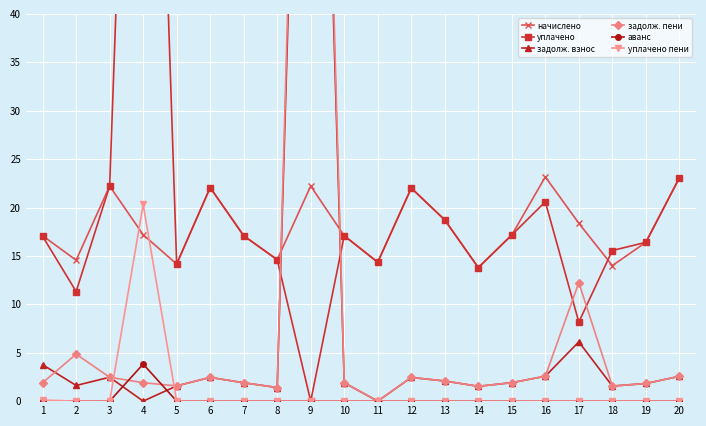

Between which two adjacent categories do задолж. взнос and уплачено first intersect?

8 and 9